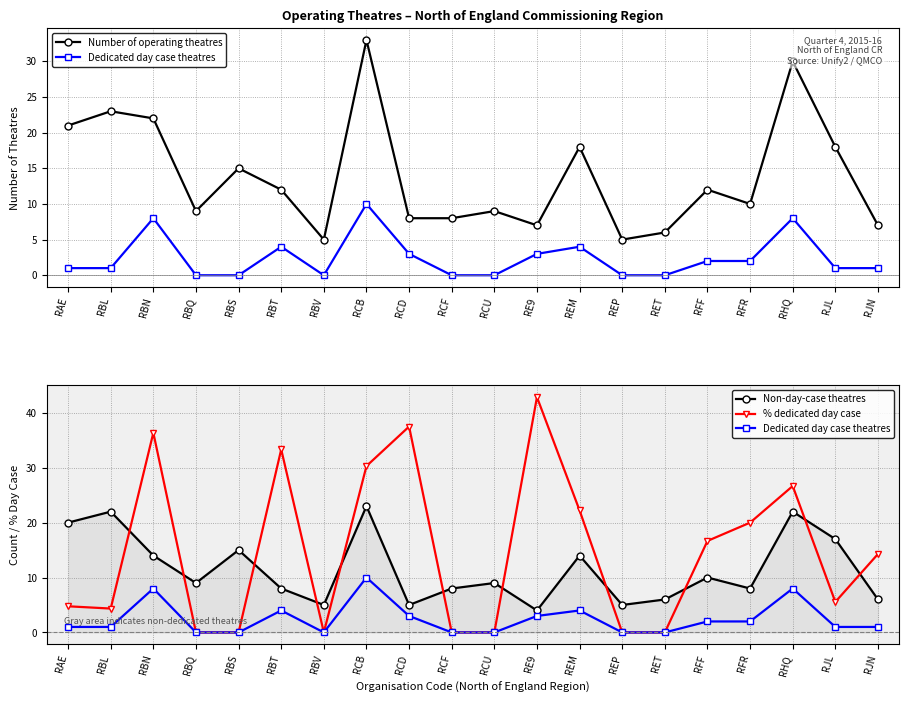

Where does the Dedicated day case theatres series first go above 1?

RBN